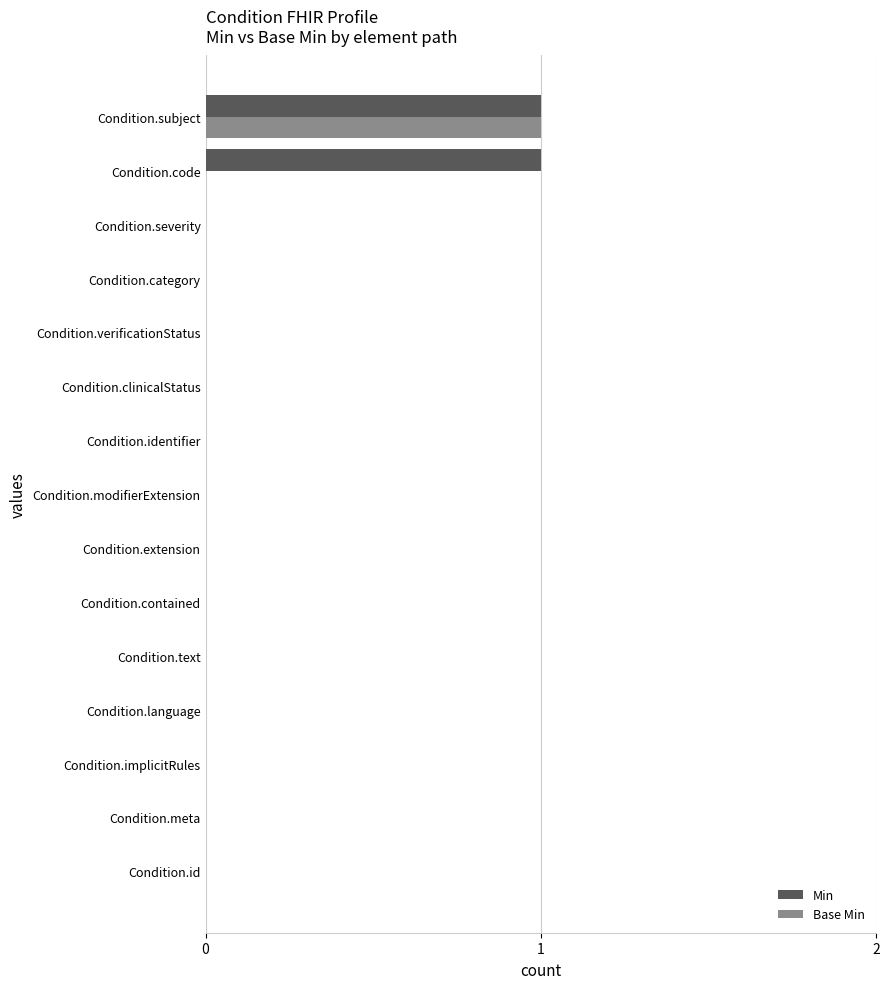

True or false: Min has a value of 1 at Condition.meta.

False